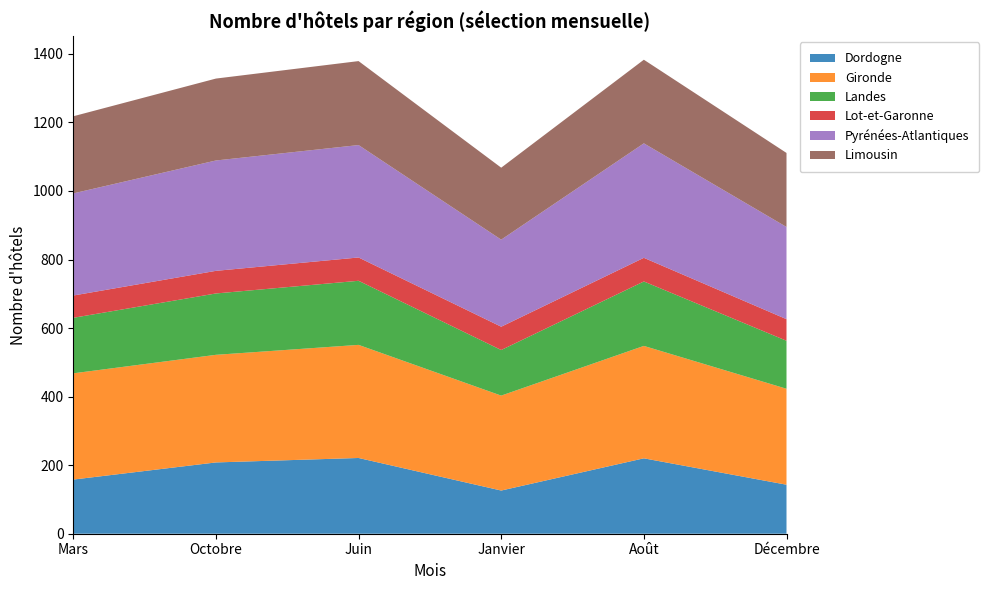

Reading right to left, list all the values displayed in this chart.

Dordogne: Décembre=143	Août=220	Janvier=126	Juin=221	Octobre=208	Mars=158
Gironde: Décembre=280	Août=328	Janvier=277	Juin=330	Octobre=314	Mars=310
Landes: Décembre=140	Août=188	Janvier=133	Juin=187	Octobre=179	Mars=162
Lot-et-Garonne: Décembre=63	Août=69	Janvier=68	Juin=68	Octobre=66	Mars=65
Pyrénées-Atlantiques: Décembre=269	Août=334	Janvier=254	Juin=328	Octobre=322	Mars=298
Limousin: Décembre=216	Août=244	Janvier=210	Juin=245	Octobre=239	Mars=225